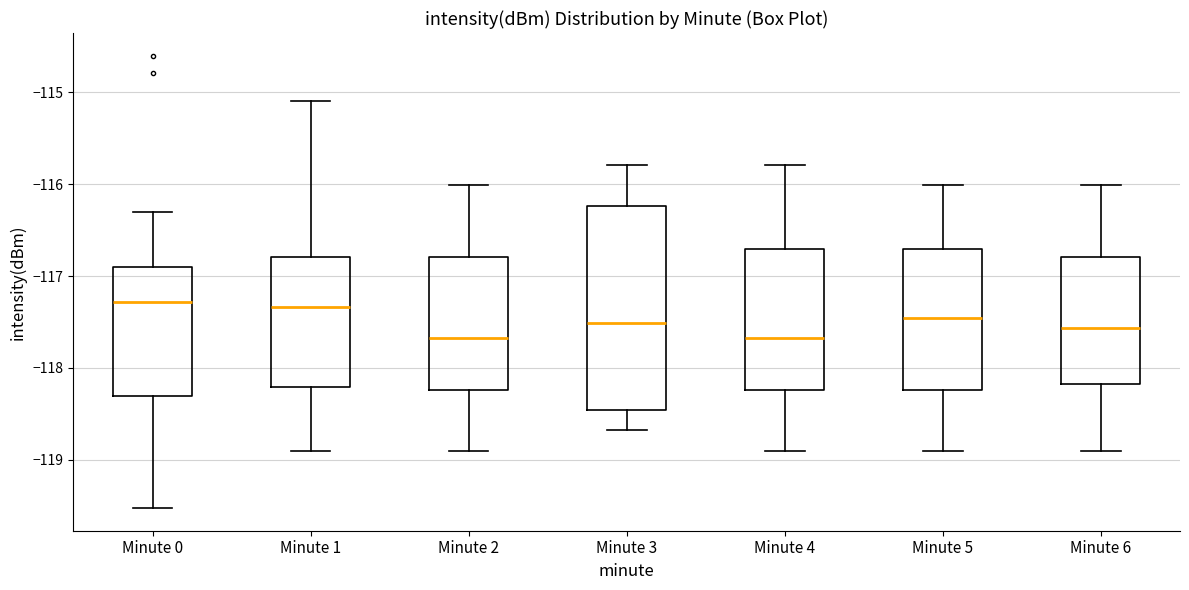

Reading left to right, read every box against the y-axis: the position of its median line, the range the box covers, and the ends of its whiskers. The values are not printed on the chart, so give them approximately, as read against the axis.

Minute 0: median -117.3, box -118.3 to -116.9, whiskers -119.5 to -116.3
Minute 1: median -117.3, box -118.2 to -116.8, whiskers -118.9 to -115.1
Minute 2: median -117.7, box -118.2 to -116.8, whiskers -118.9 to -116.0
Minute 3: median -117.5, box -118.5 to -116.2, whiskers -118.7 to -115.8
Minute 4: median -117.7, box -118.2 to -116.7, whiskers -118.9 to -115.8
Minute 5: median -117.5, box -118.2 to -116.7, whiskers -118.9 to -116.0
Minute 6: median -117.6, box -118.2 to -116.8, whiskers -118.9 to -116.0